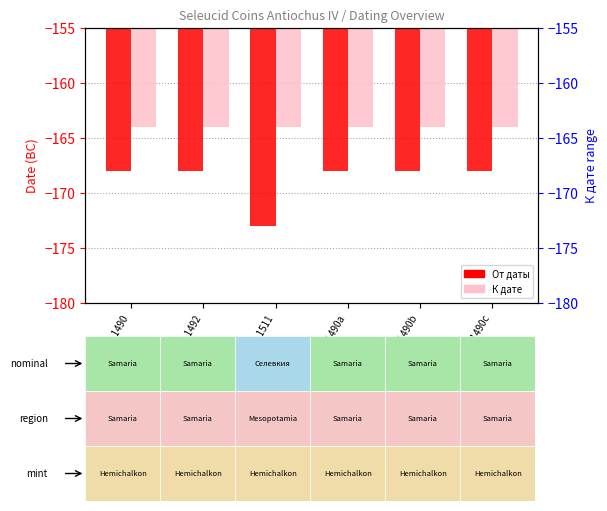

How many groups of bars are there?

6